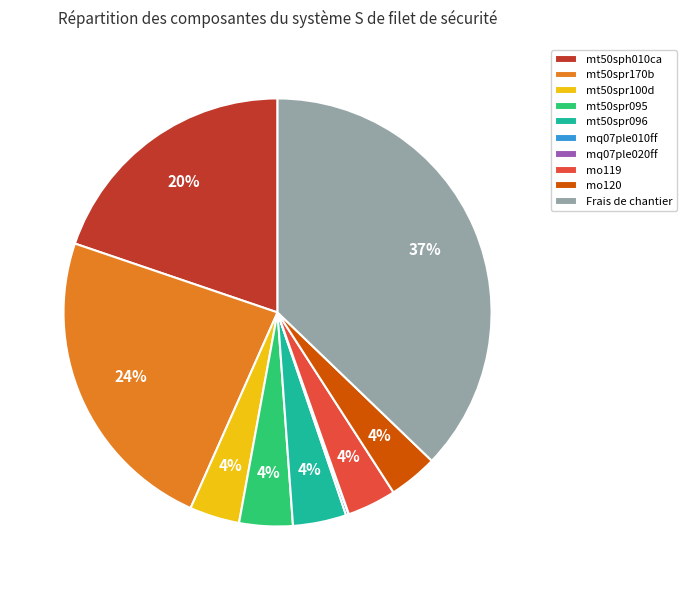

Does any single category account for the majority?

No